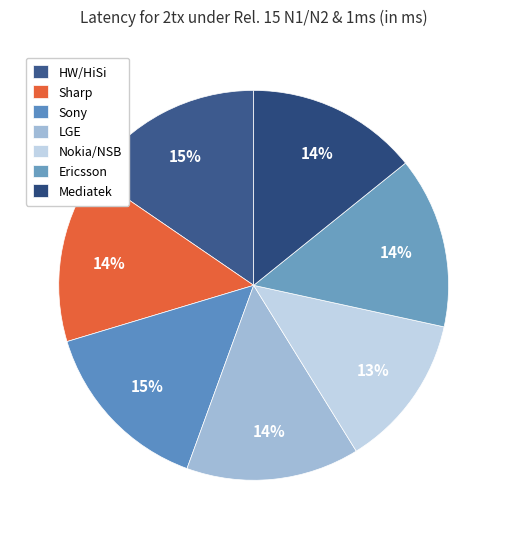

To the nearest percent, what percentage of the pie is Ericsson?

14%